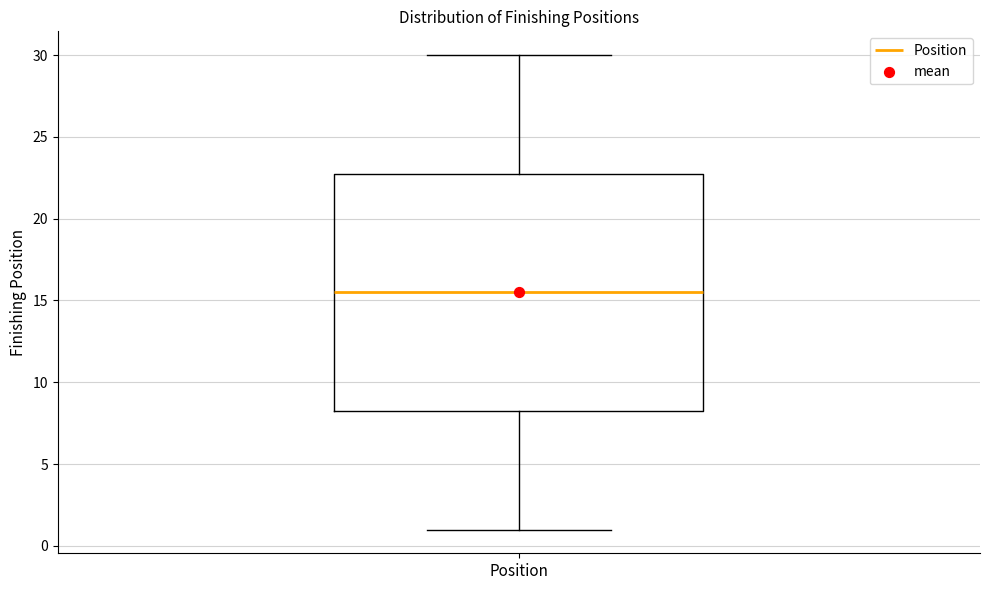

Transcribe this box plot: give where the median line is, the range the box spans, and where the two whiskers end, as read against the y-axis. The values are not printed on the chart, so give them approximately, as read against the axis.

median 15.5, box 8.5 to 23.0, whiskers 1.0 to 30.0